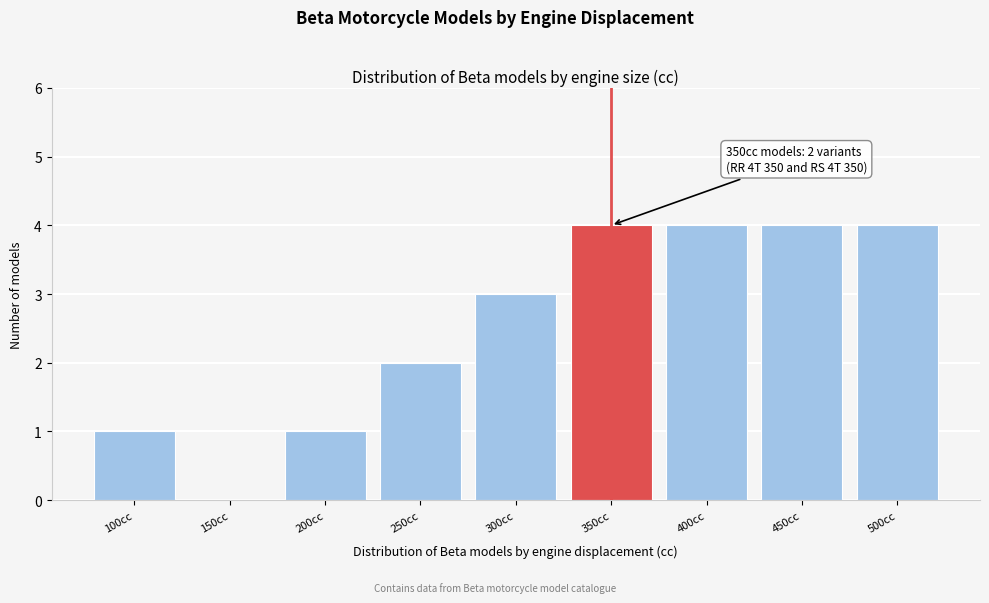

Reading left to right, list all the values displayed in this chart.

100cc=1	150cc=0	200cc=1	250cc=2	300cc=3	350cc=4	400cc=4	450cc=4	500cc=4